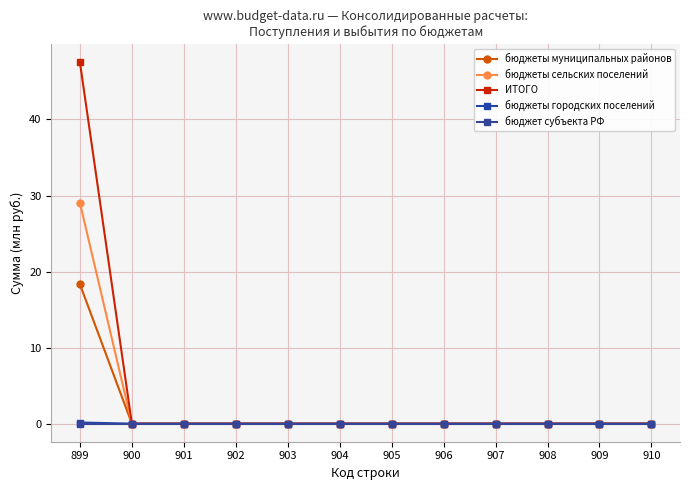

Is this an area chart (filled region under the line)?

No